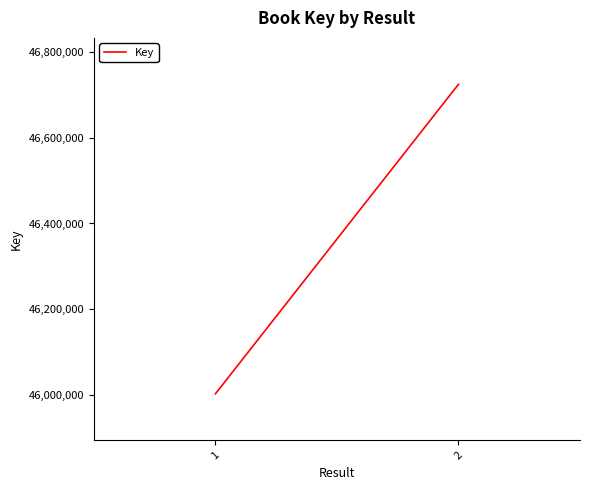

Is it true that the value at 2 is 46724635?

True